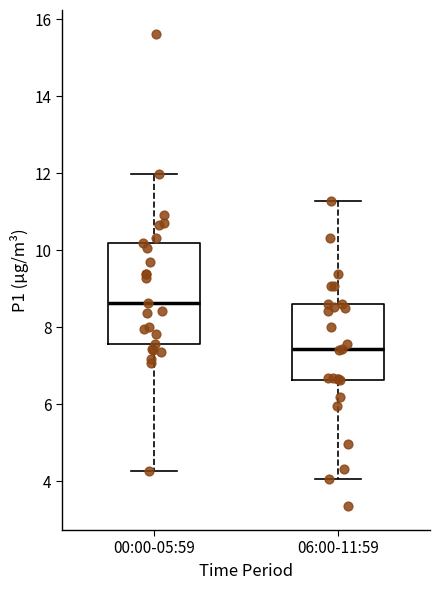

Reading left to right, read every box against the y-axis: the position of its median line, the range the box covers, and the ends of its whiskers. The values are not printed on the chart, so give them approximately, as read against the axis.

00:00-05:59: median 8.6, box 7.6 to 10.2, whiskers 4.2 to 12.0
06:00-11:59: median 7.4, box 6.6 to 8.6, whiskers 4.0 to 11.2